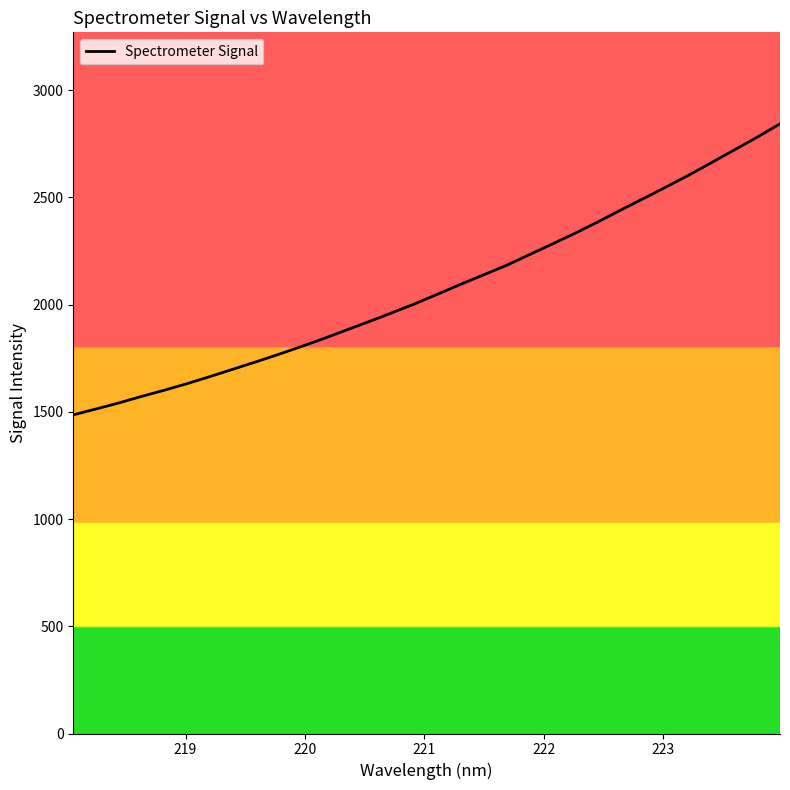

What is the minimum value shown in the chart?

1486.2